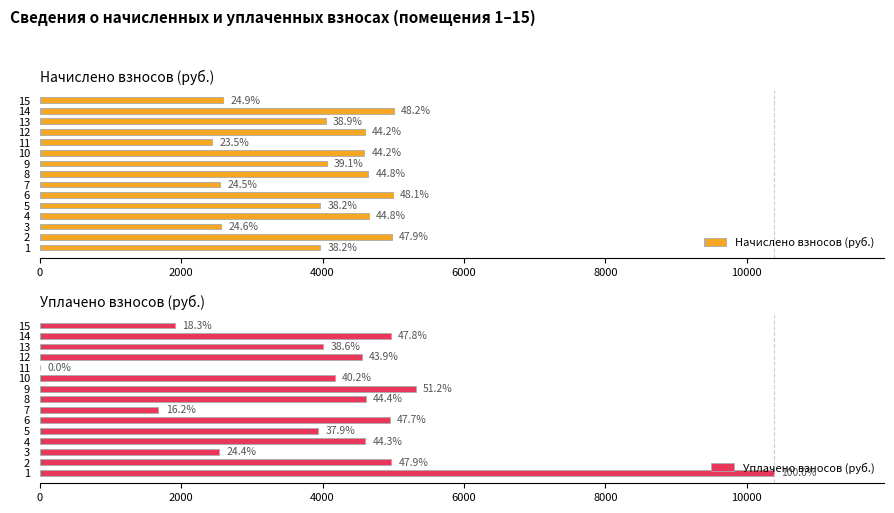

What is the difference between the highest and lowest values at 6?

42.5